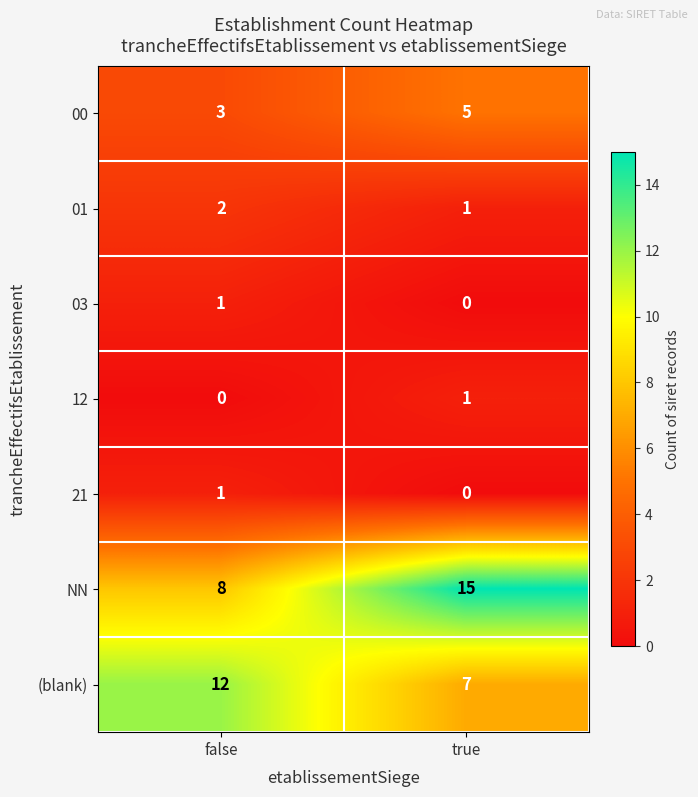

What is the maximum value shown in the chart?

15